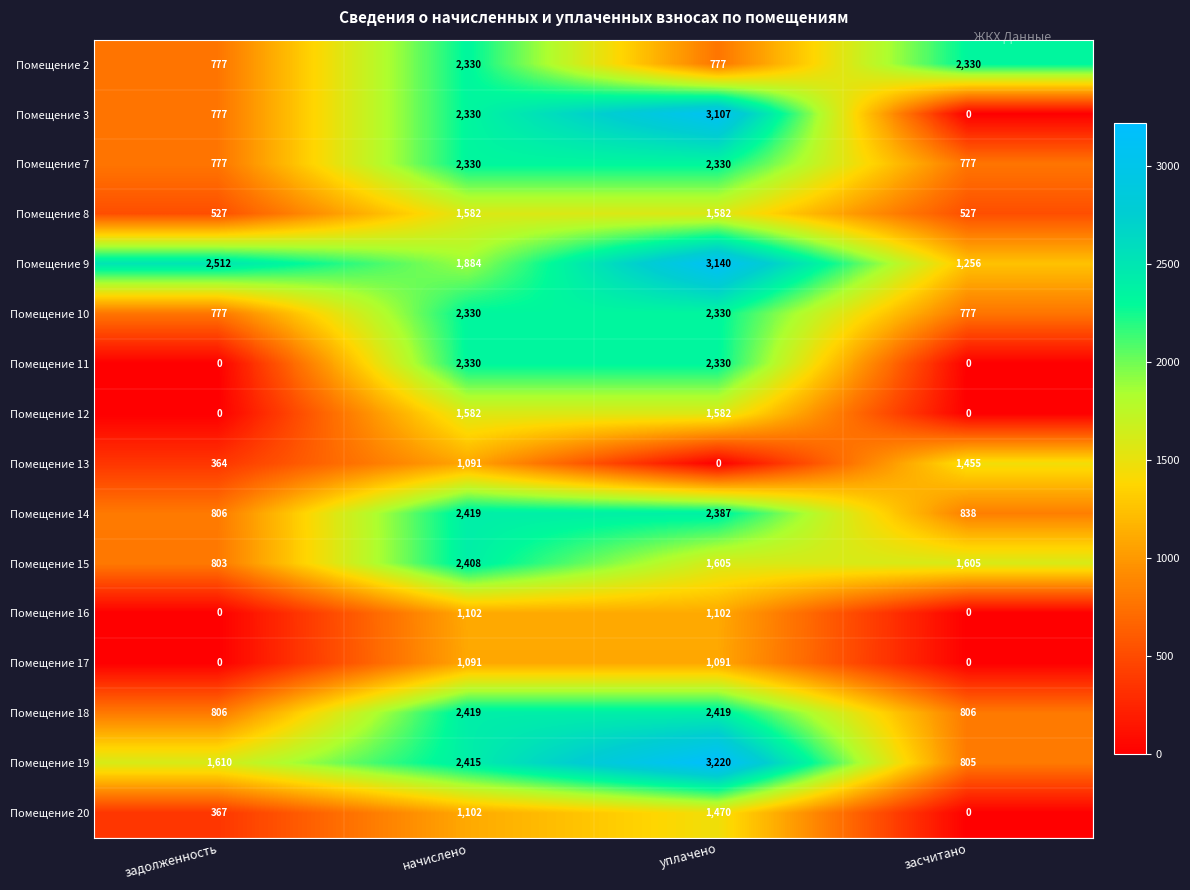

What is the approximate value of Помещение 2 at начислено, to the nearest 10?

2330